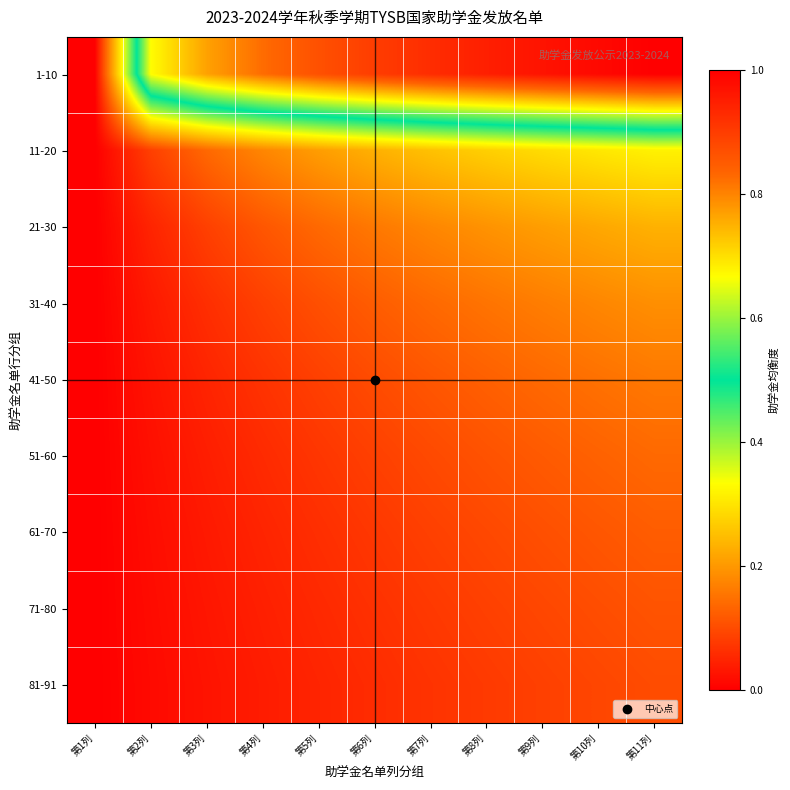

At which category does the chart reach its peak across all series?

第11列